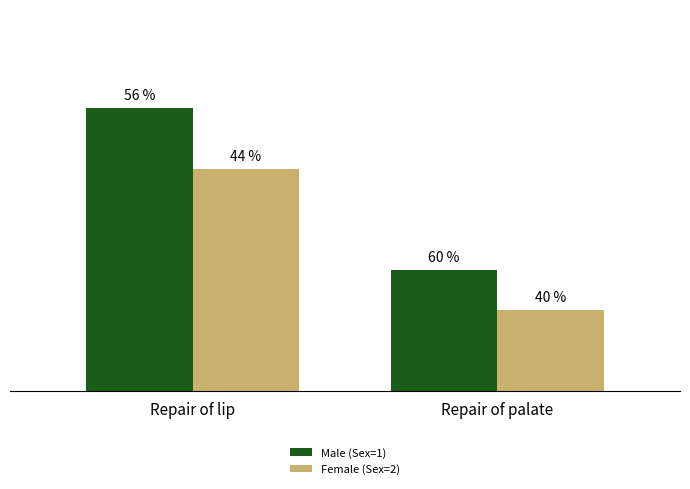

What is the total value across all series at Repair of lip?

25